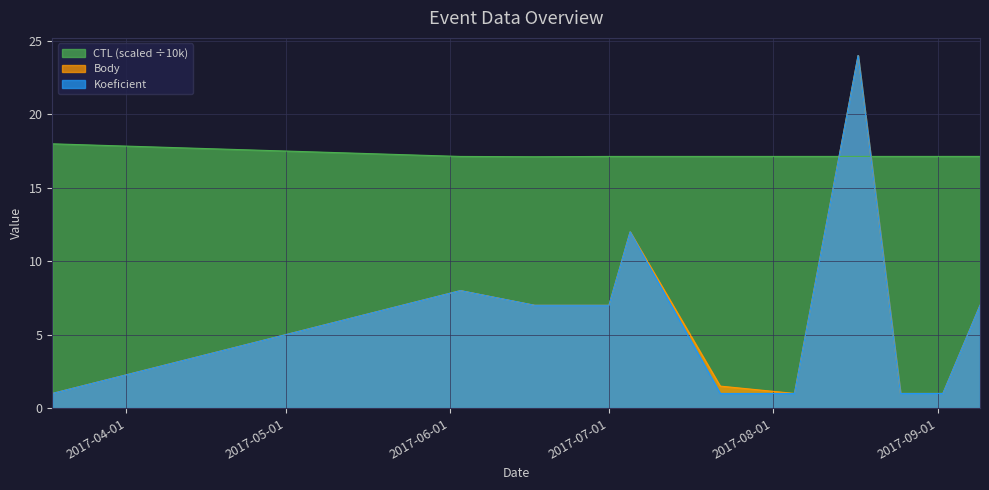

True or false: Body and CTL cross at least once.

True